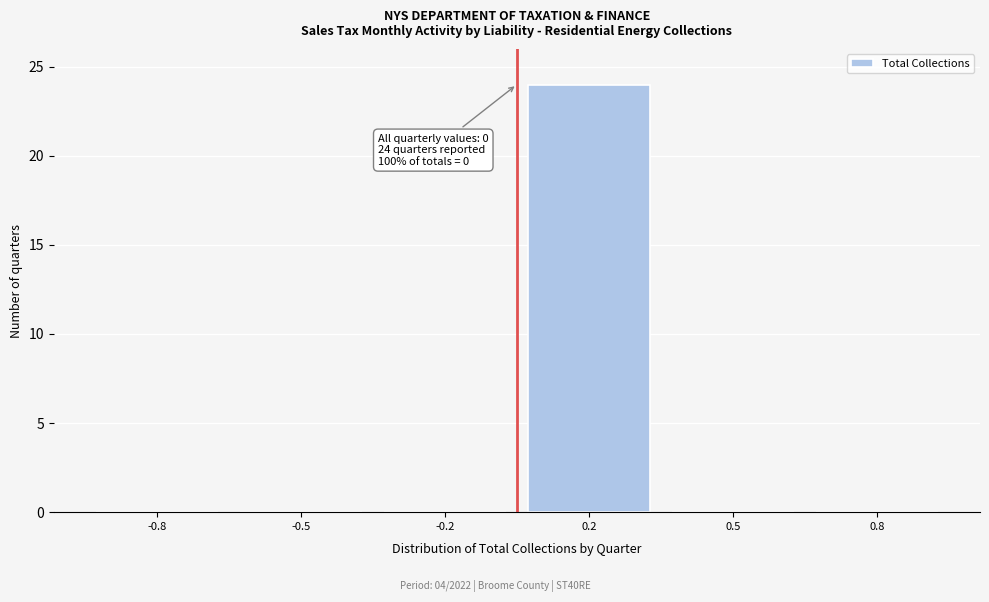

Reading right to left, what are all the values shown in this chart?

0.8=0	0.5=0	0.2=24	-0.2=0	-0.5=0	-0.8=0